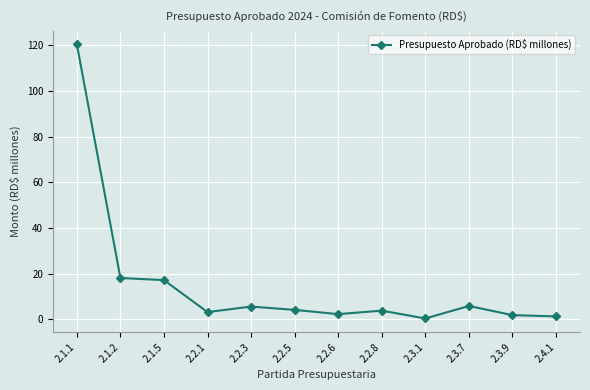

The chart shows a value of 2.2 at 2.2.6. True or false?

True